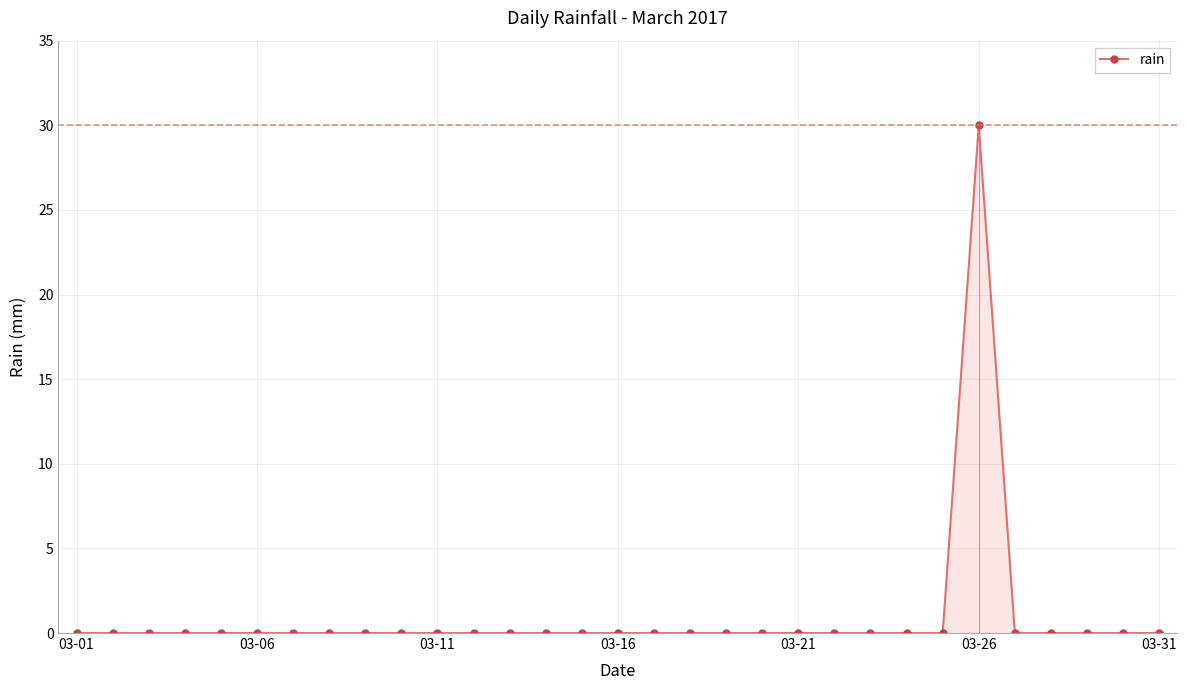

True or false: the data has more than 0 interior local peaks.

True